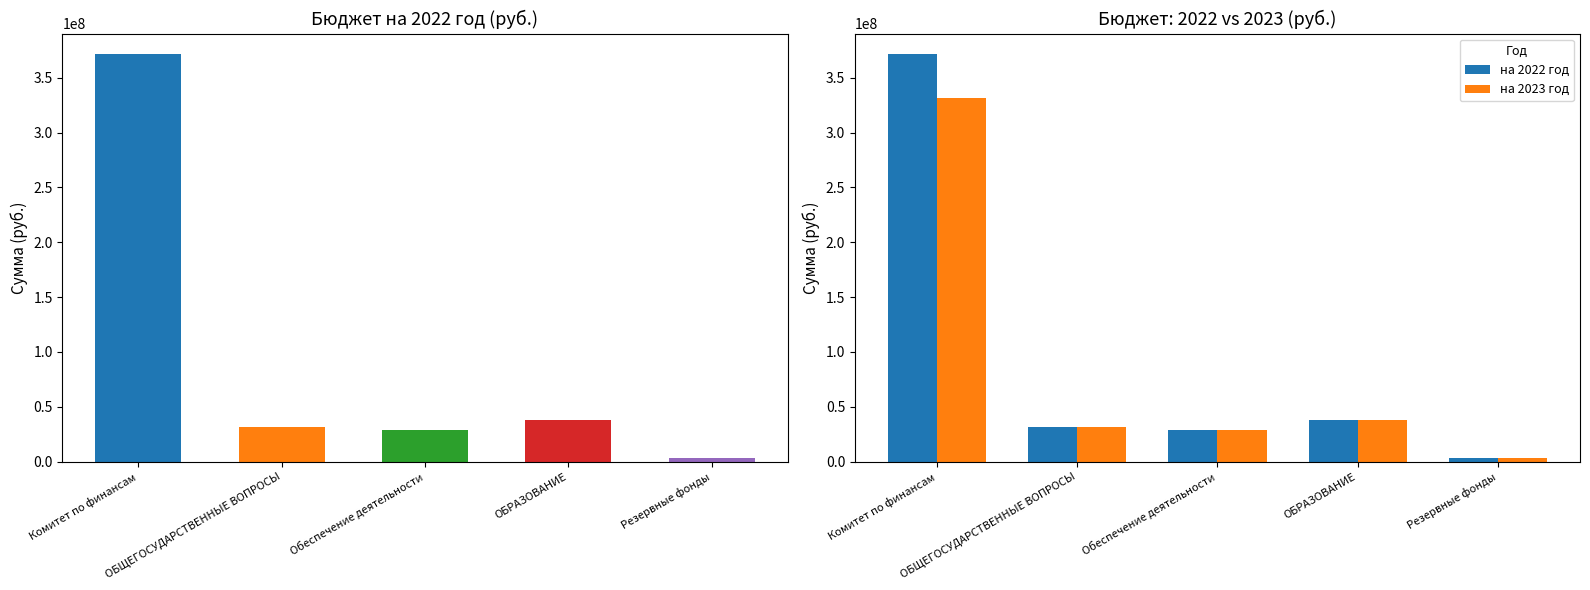

What is the greatest value displayed?

371573586.4